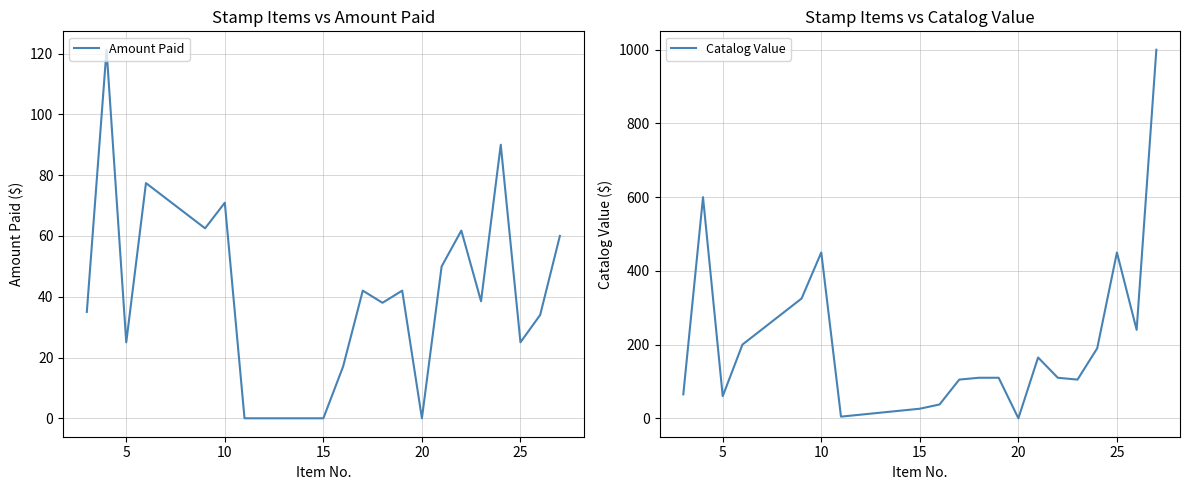

At which label is Catalog Value closest to 500?

10